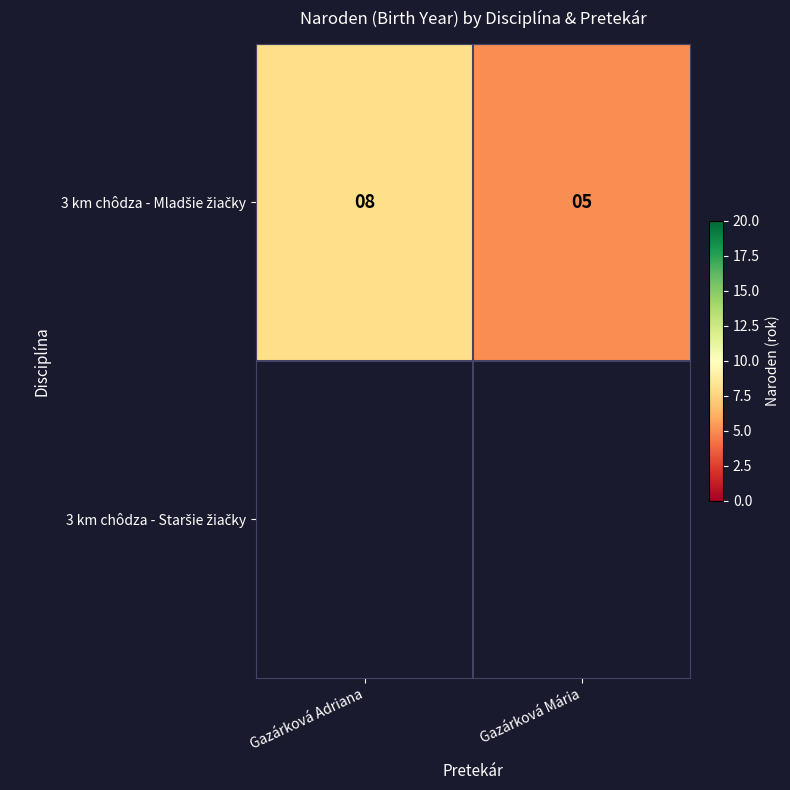

Rank the series at Gazárková Mária from lowest to highest value.

3 km chôdza - Mladšie žiačky, 3 km chôdza - Staršie žiačky